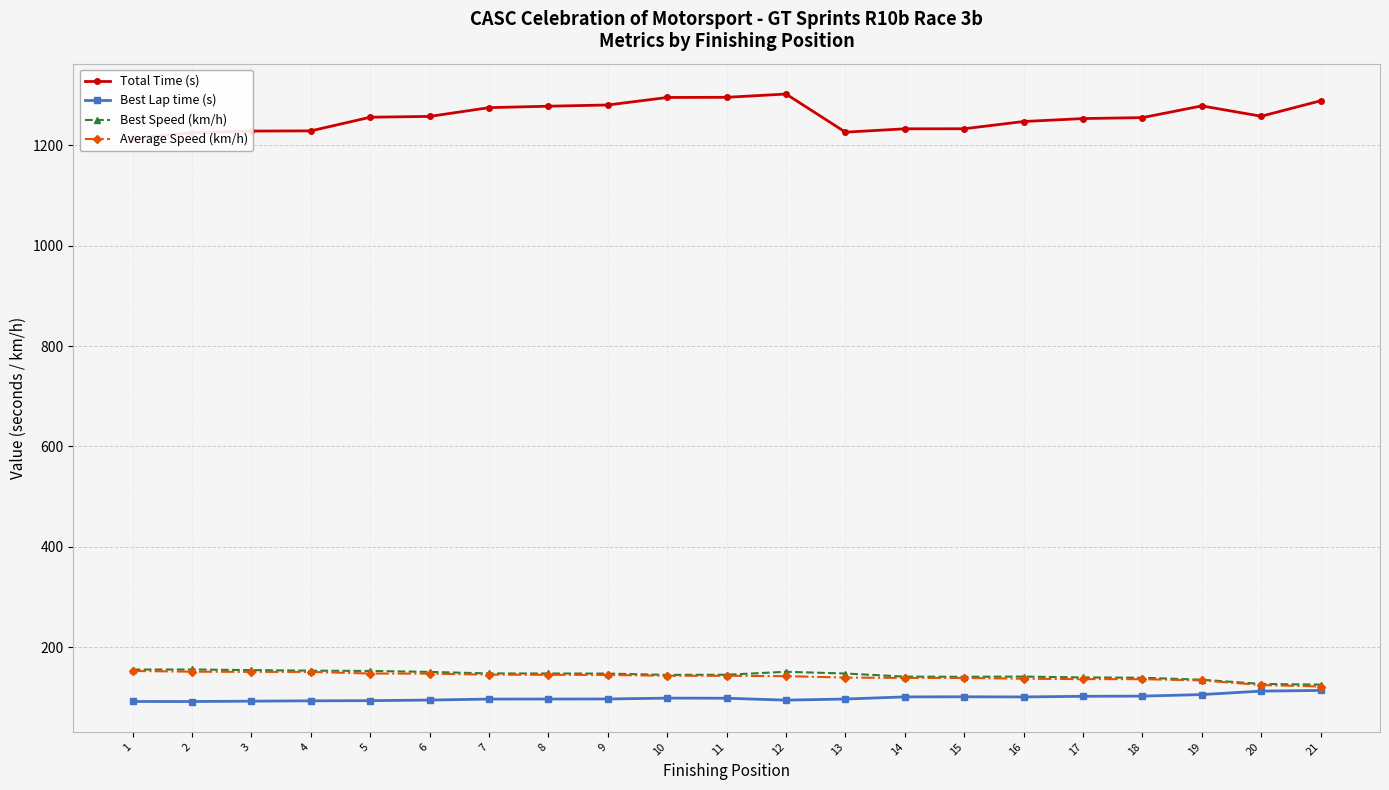

What is the difference between the Best Lap time (s) values at 14 and 21?

12.9